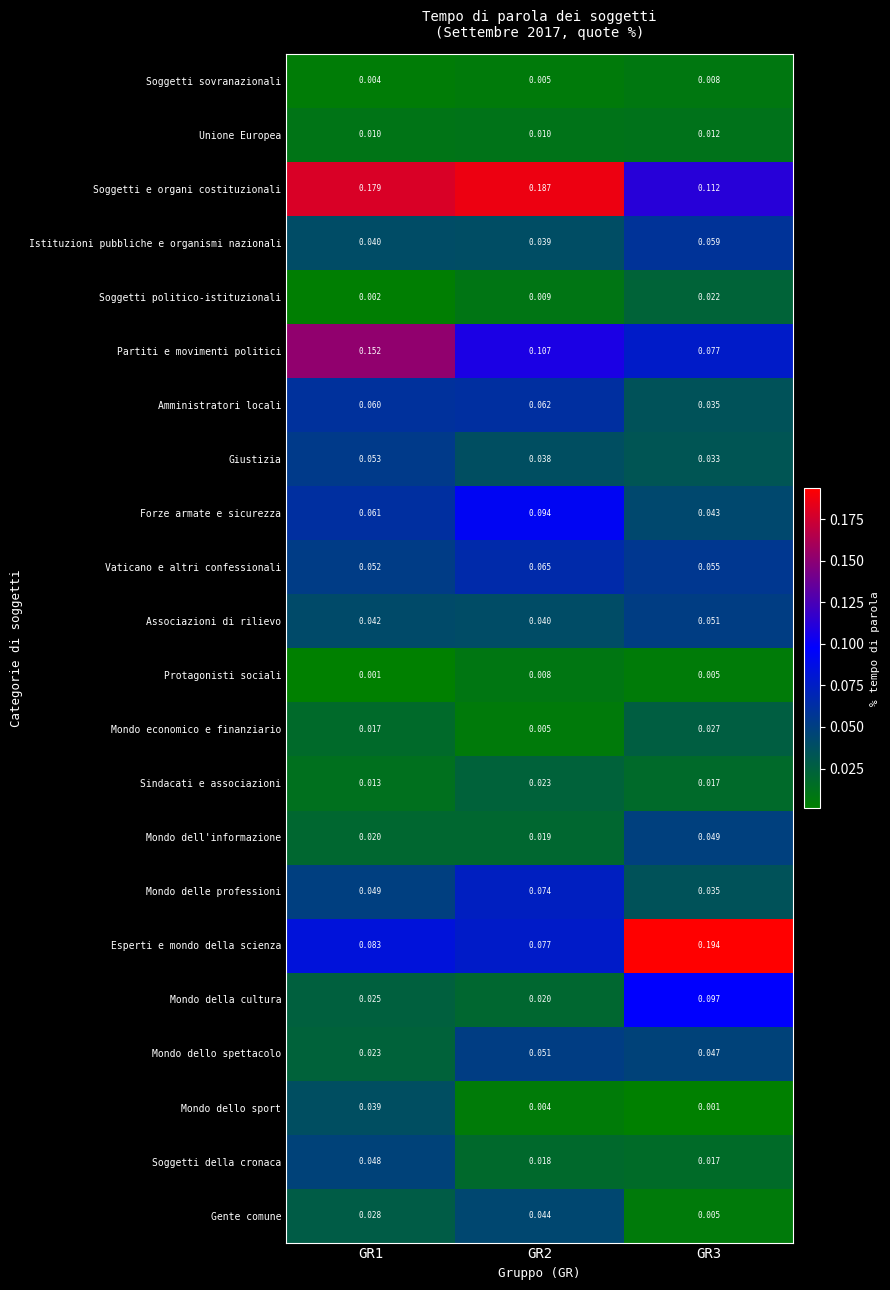

Between GR2 and GR3, which series saw the biggest shift?

Esperti e mondo della scienza